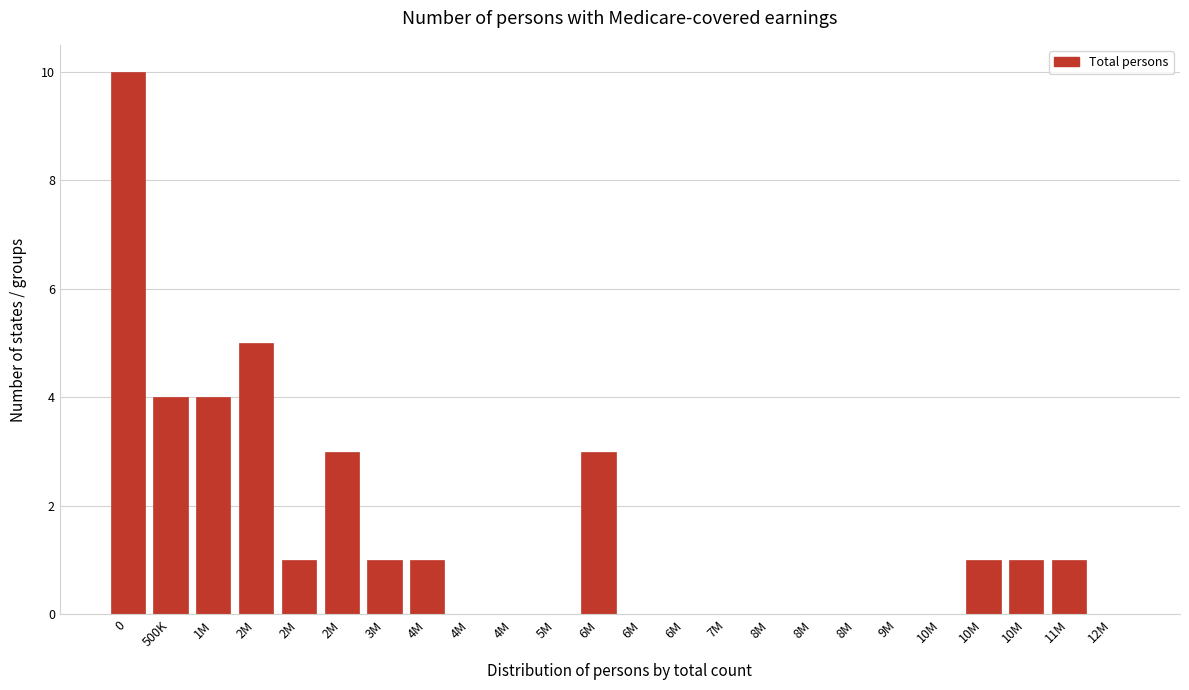

How many distinct data groups are displayed?

1